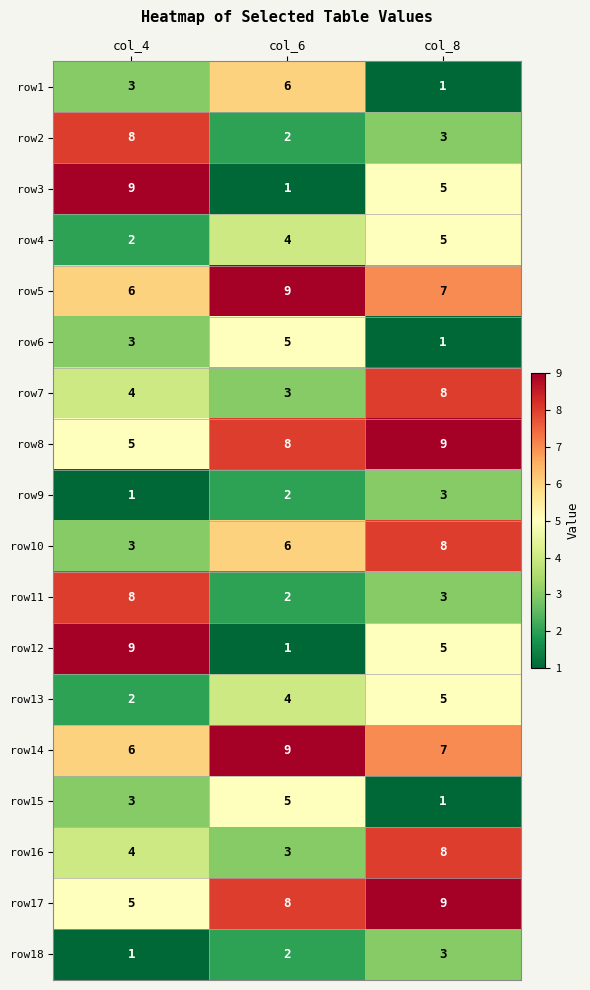

How many categories are shown in the chart?

3